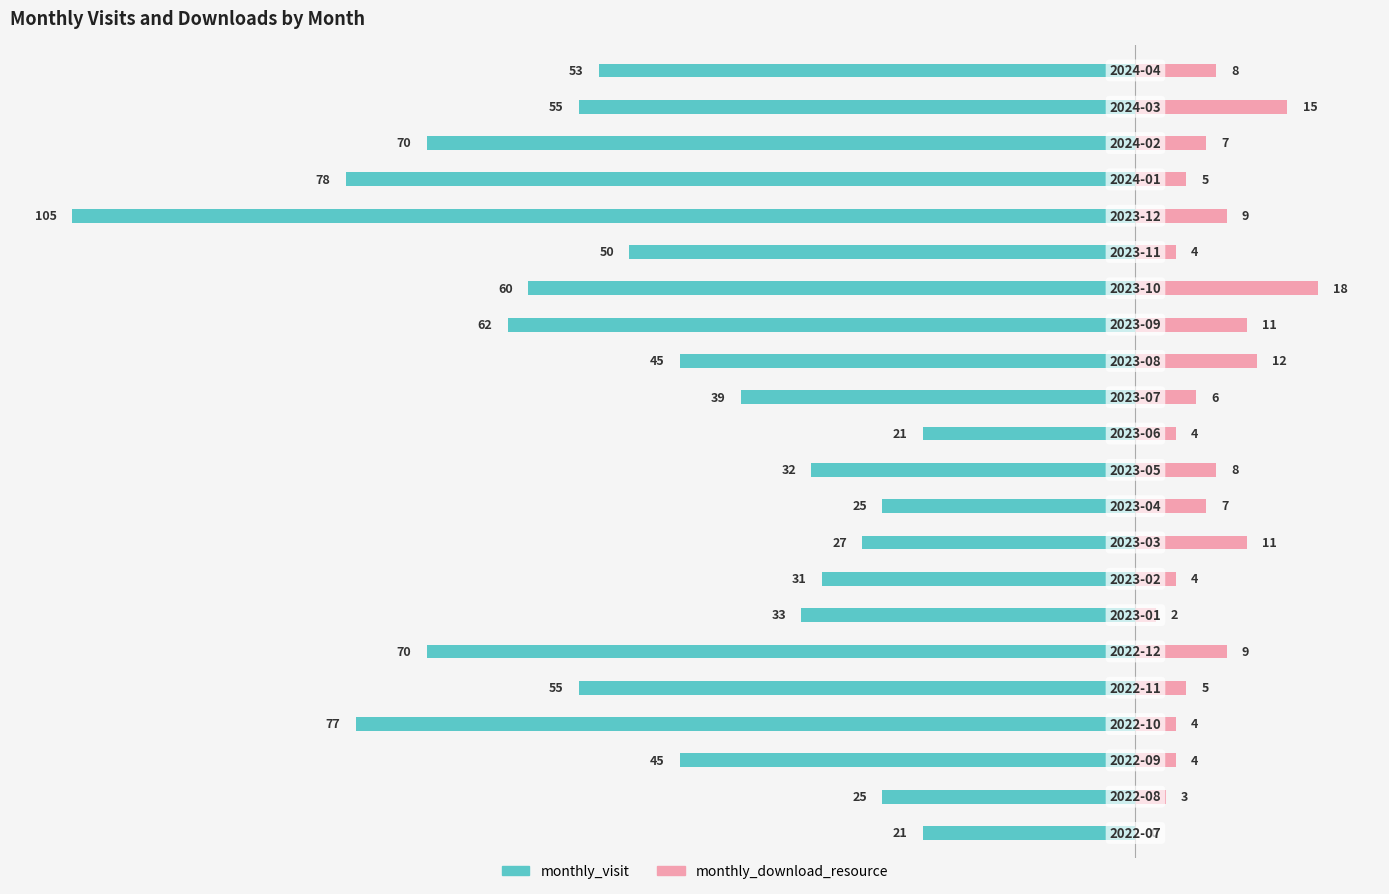

Which series has the widest spread of values?

monthly_visit